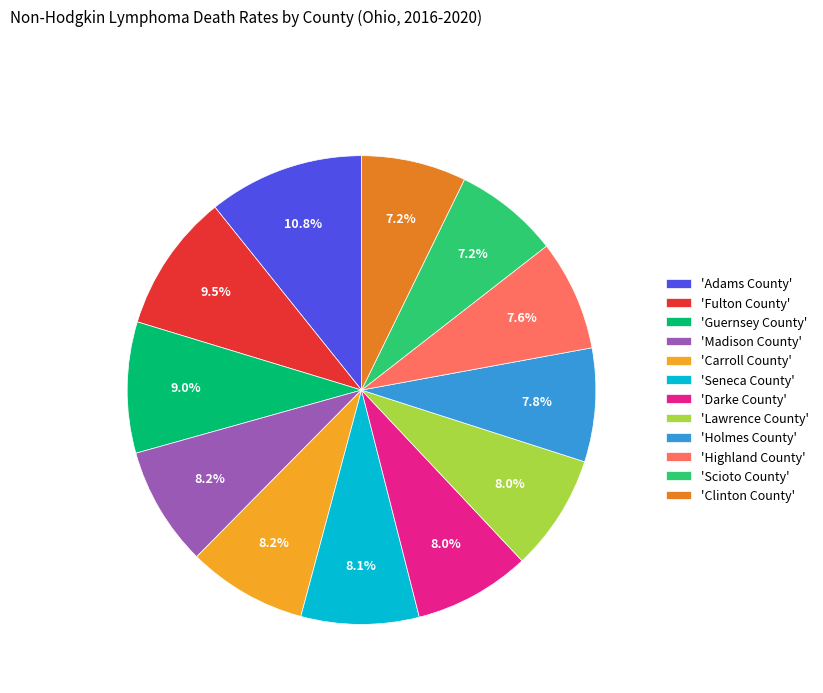

Count the number of slices in the pie.

12